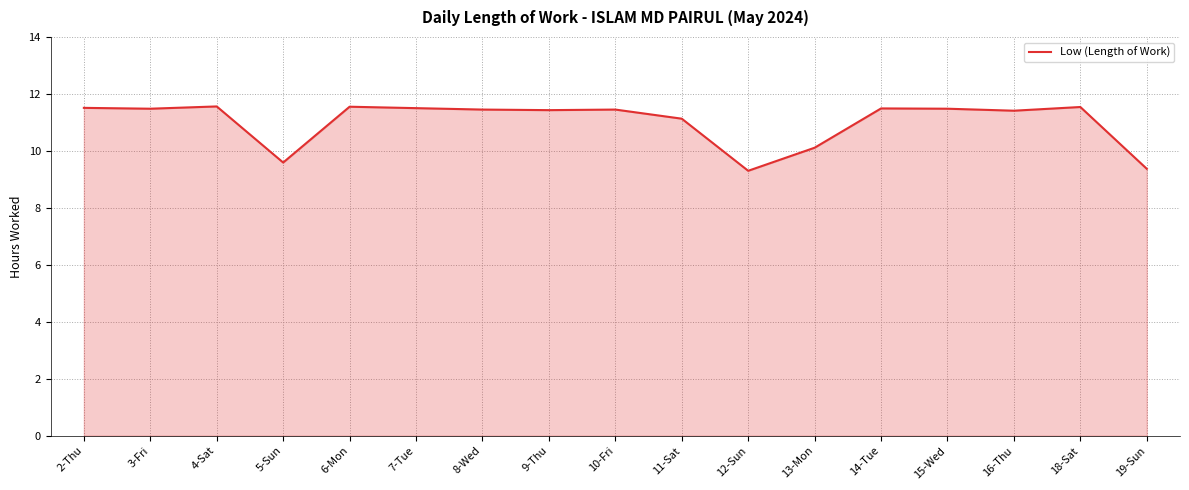

What position from the left is 3-Fri?

2